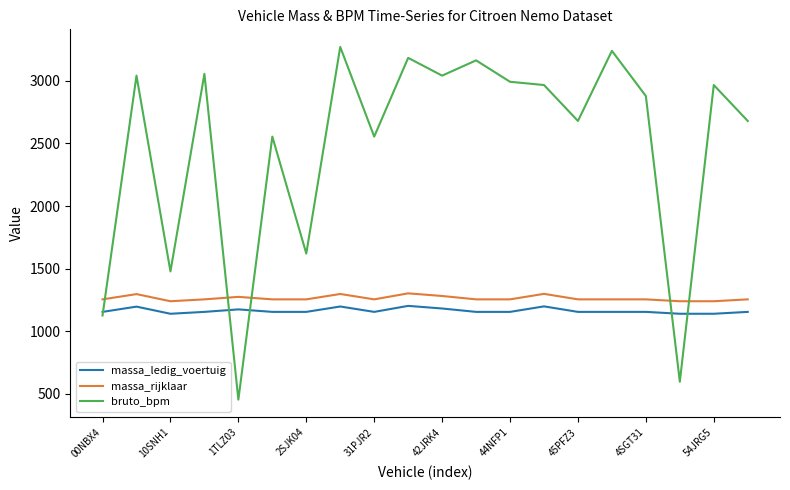

What is the maximum value shown in the chart?

3271